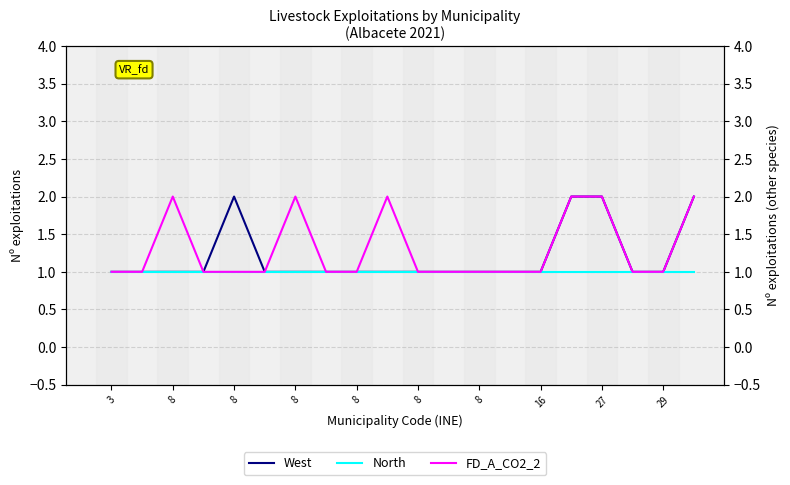

True or false: North and FD_A_CO2_2 cross at least once.

False